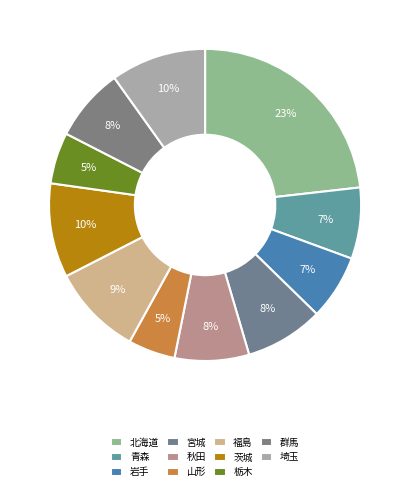

Is it true that 宮城 is 15% of the pie?

False